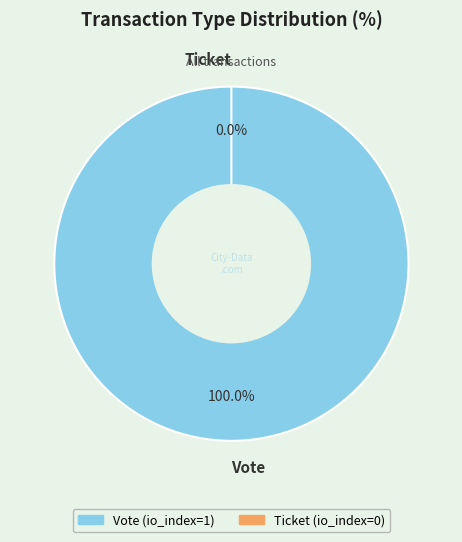

Does any single category account for the majority?

Yes